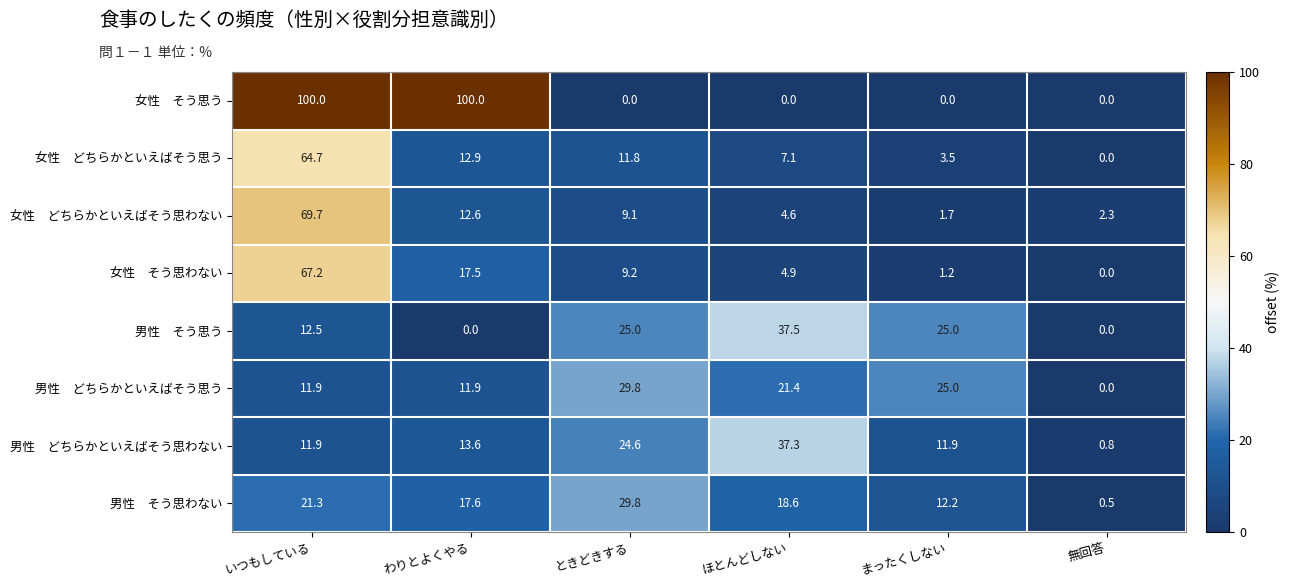

What is the difference between the highest and lowest values at わりとよくやる?

100.0